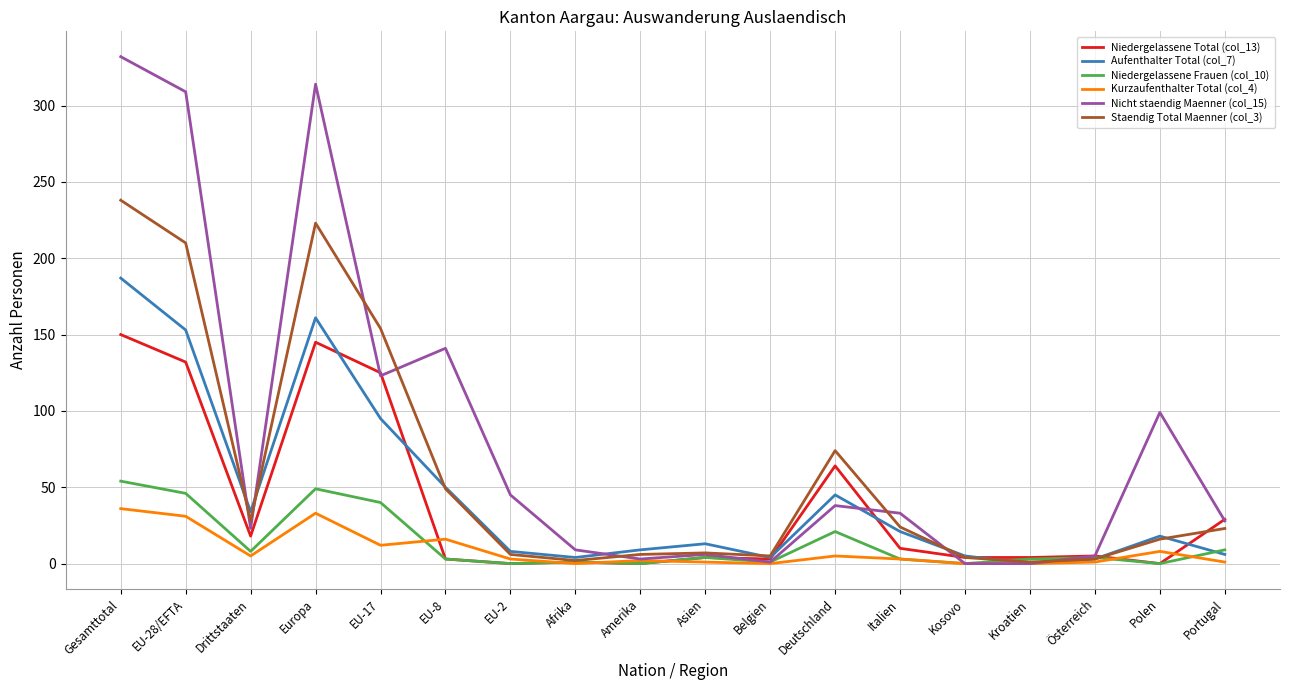

Does the chart display data point markers on the line(s)?

No